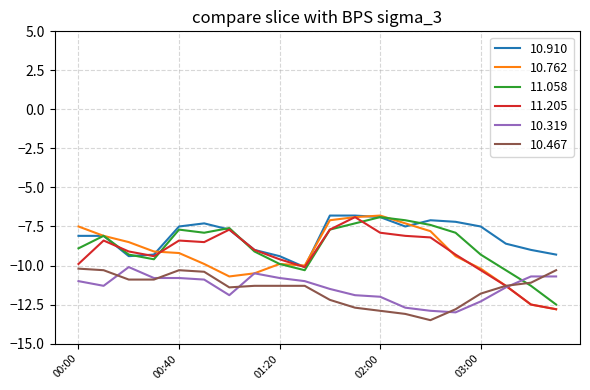

What is the minimum value shown in the chart?

-13.5